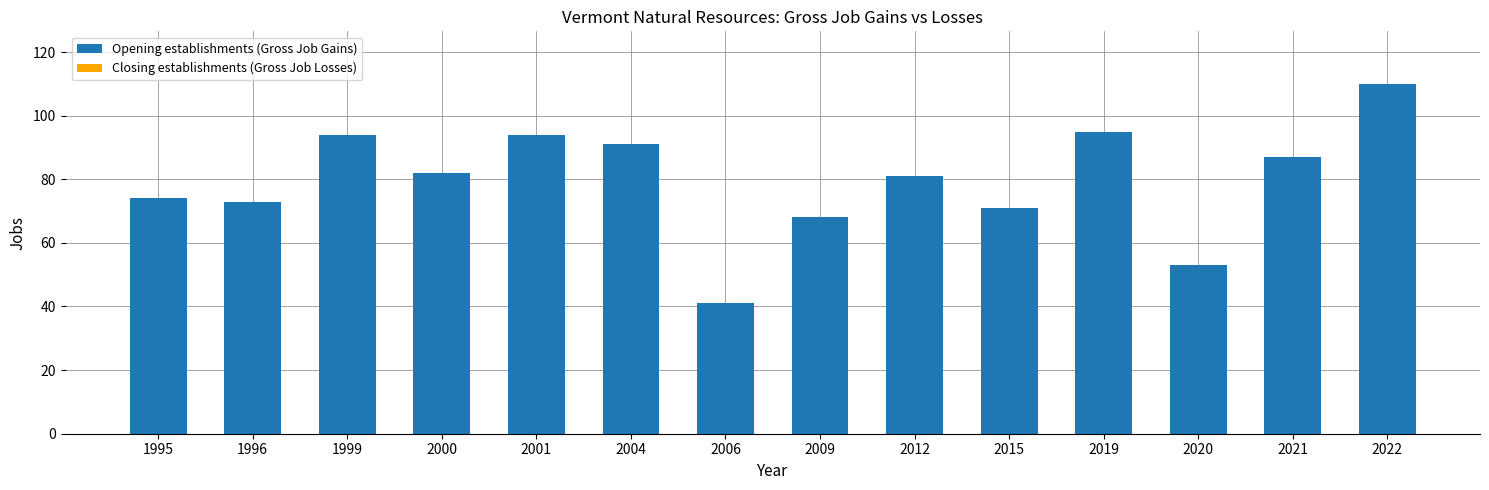

Reading right to left, what are all the values shown in this chart?

2022=110	2021=87	2020=53	2019=95	2015=71	2012=81	2009=68	2006=41	2004=91	2001=94	2000=82	1999=94	1996=73	1995=74